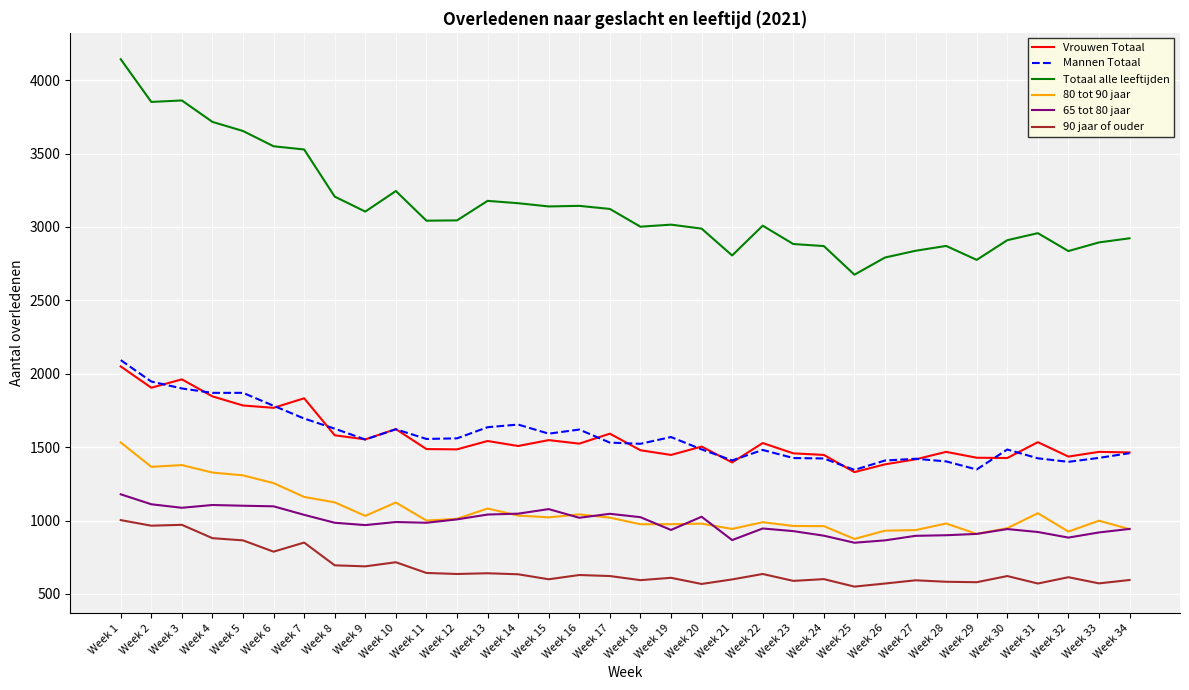

What is the difference between the second highest and second lowest values in the 90 jaar of ouder series?

403